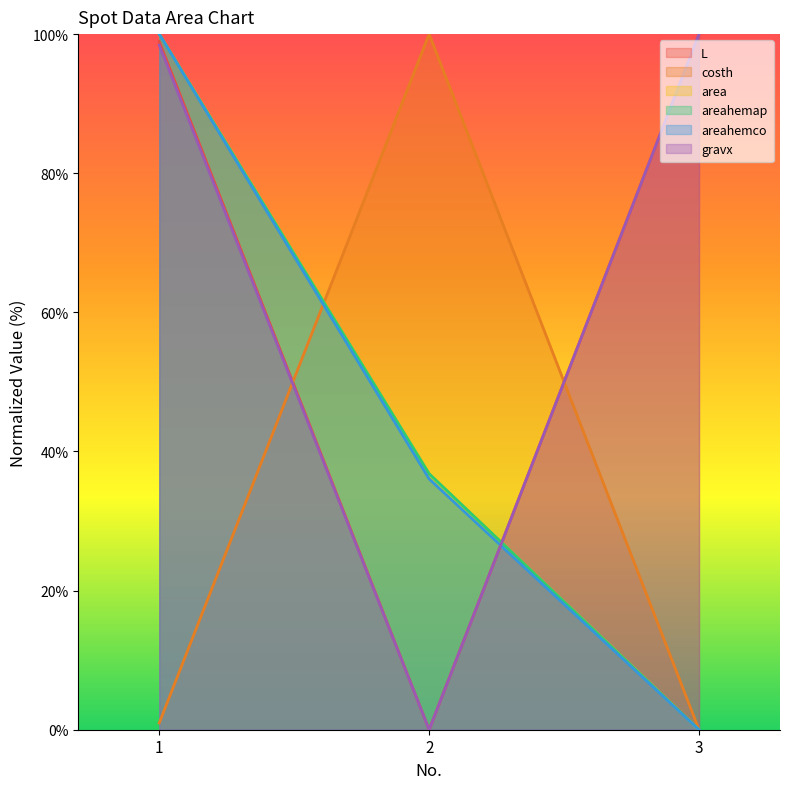

What is the sum of all area values?

136.8